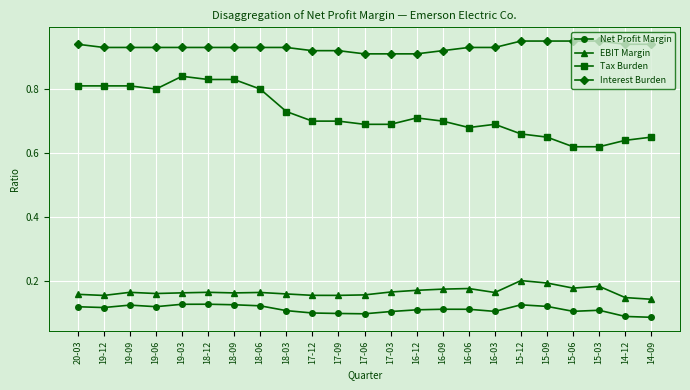

What is the label of the 23rd point from the right?

20-03